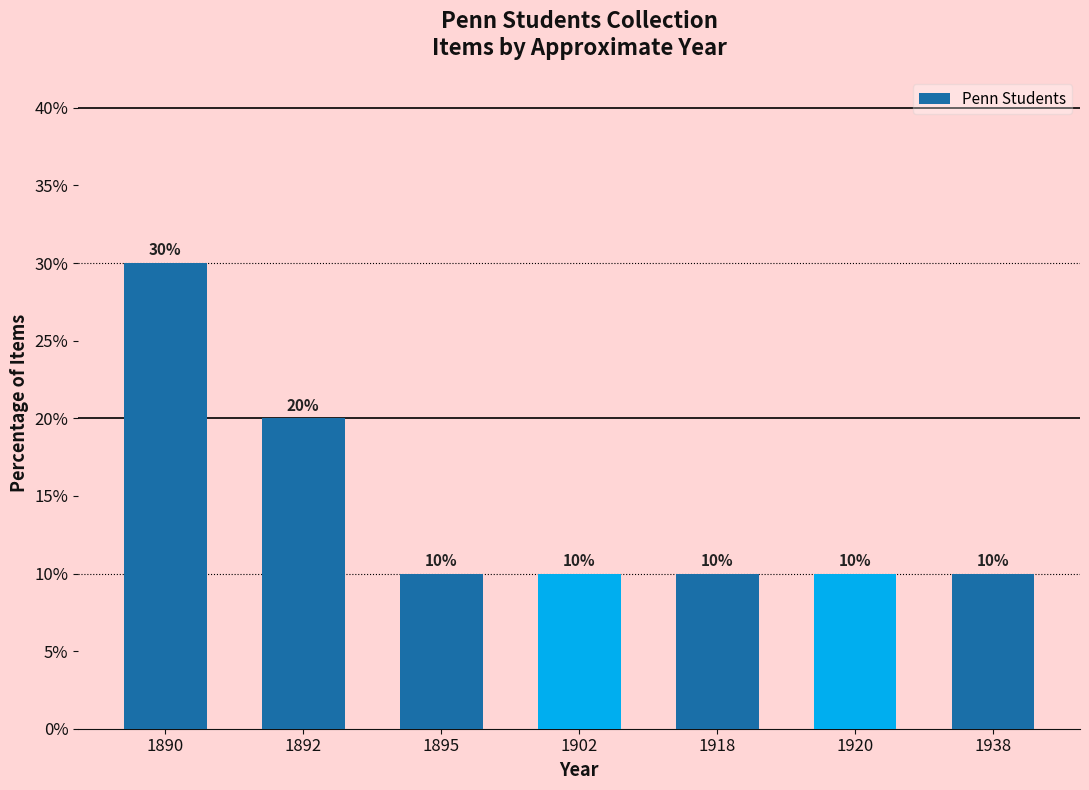

What is the value of the 2nd bar from the left?

20